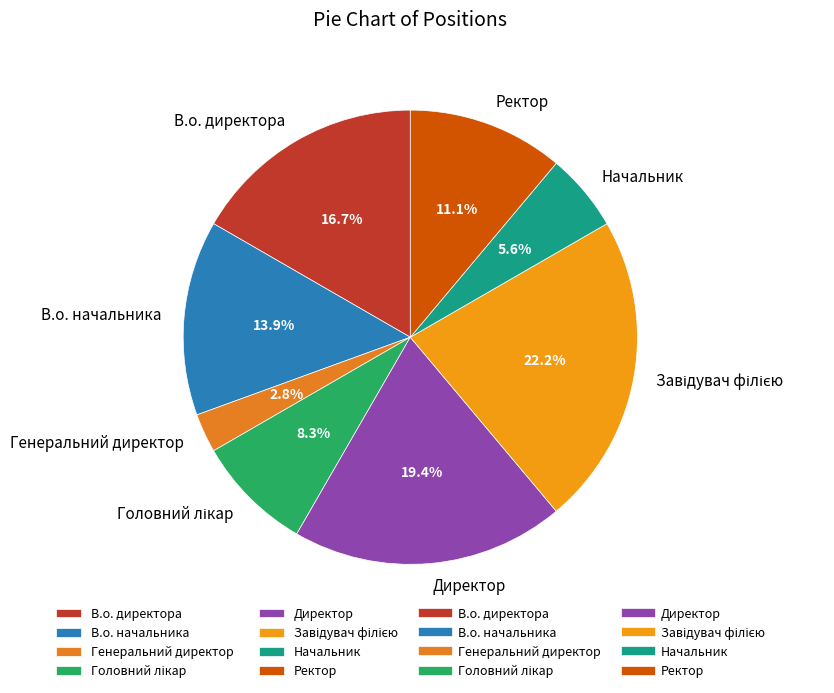

Is it true that В.о. начальника is 14% of the pie?

True